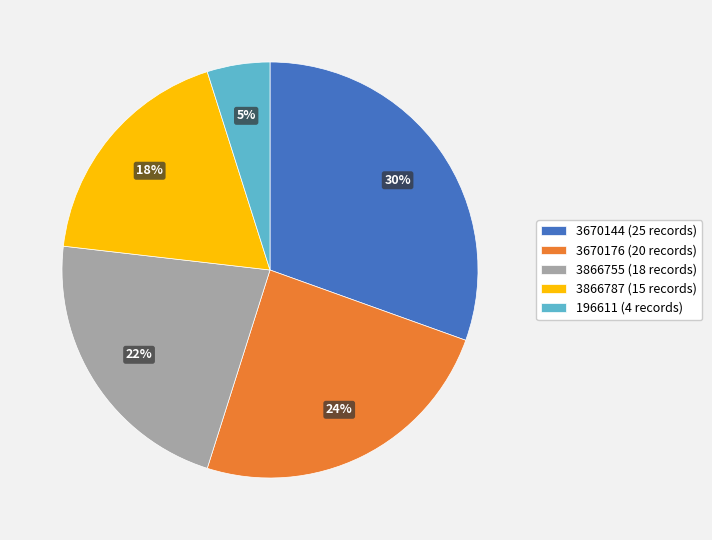

Is 3670176 the majority of the pie?

No